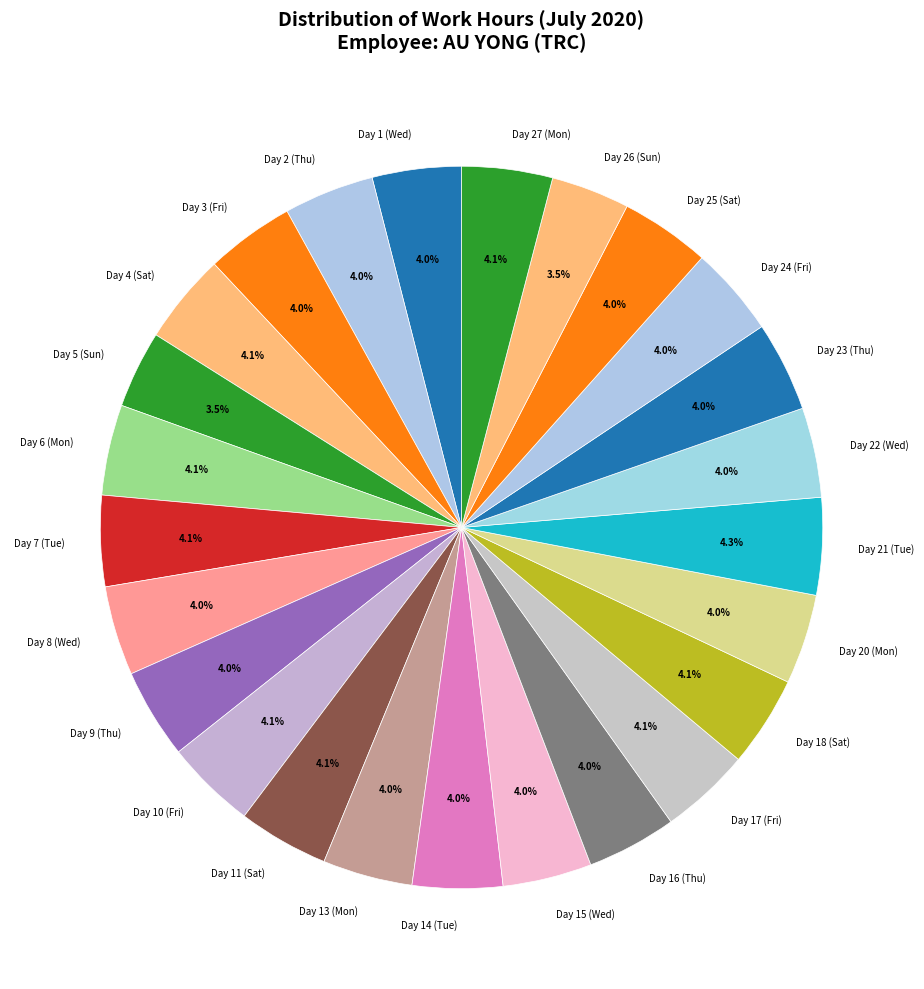

To the nearest percent, what portion does Day 15 (Wed) represent?

4%